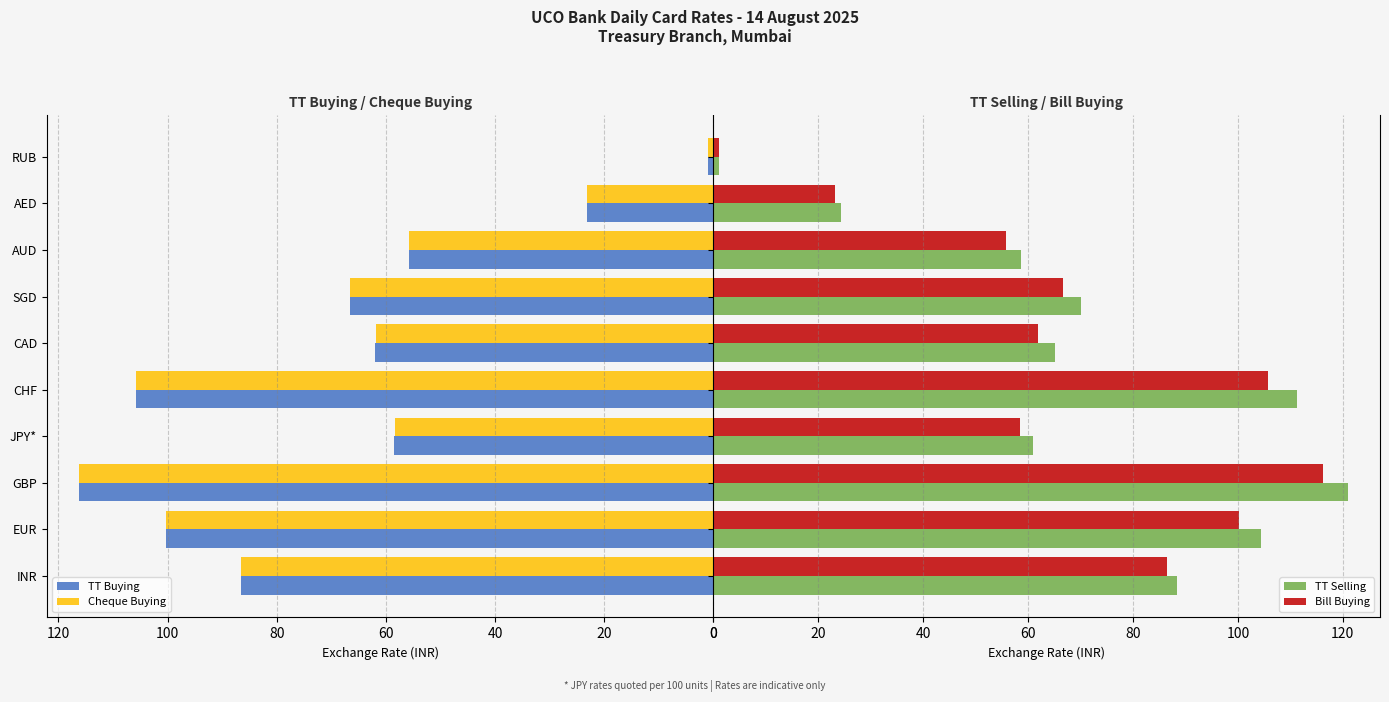

How many bars are there in total?

40